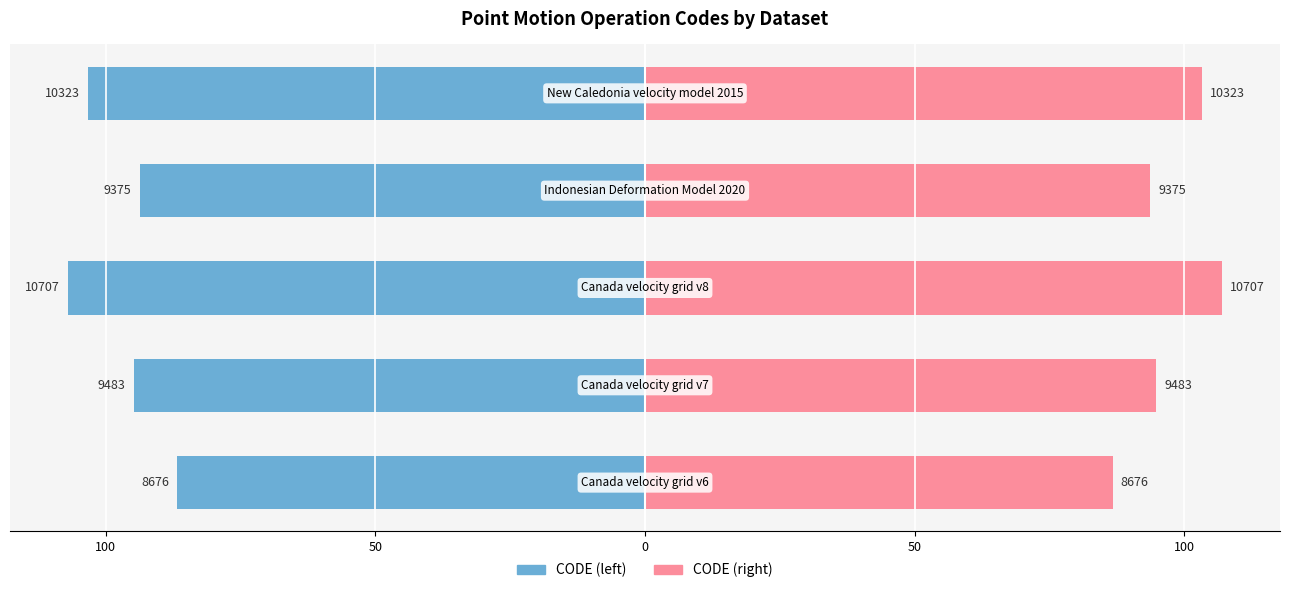

Is it true that CODE (left) equals -150.2 at 50?

False